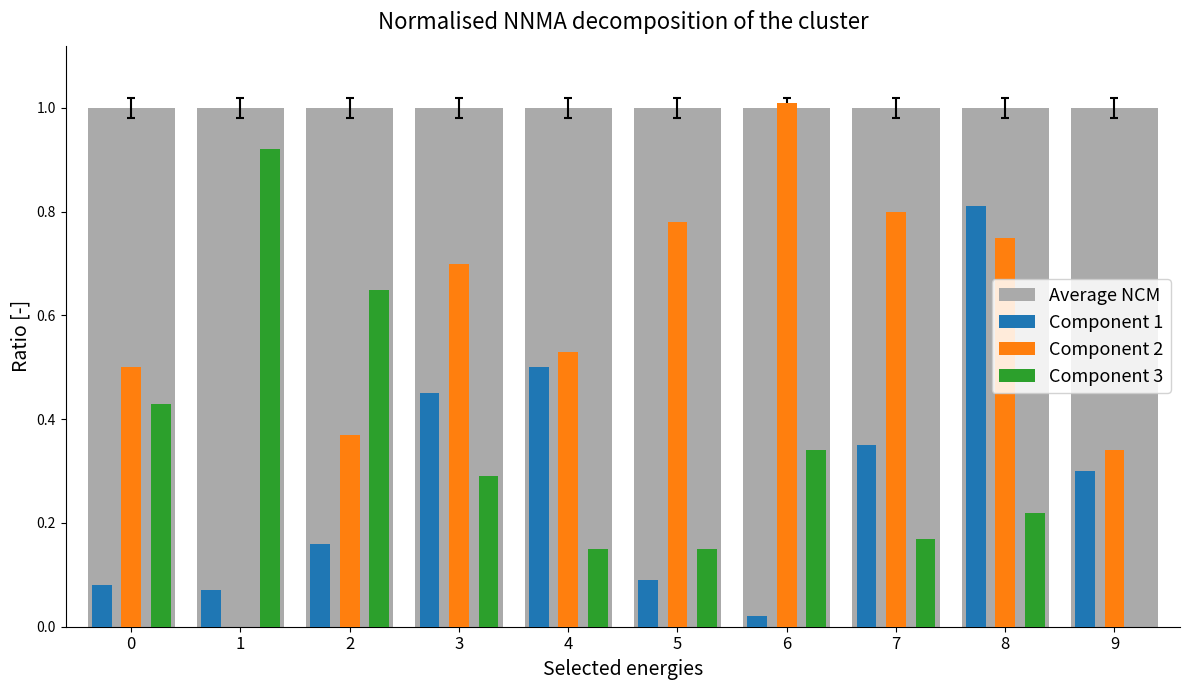

What is the average value of the Average NCM series?

1.0